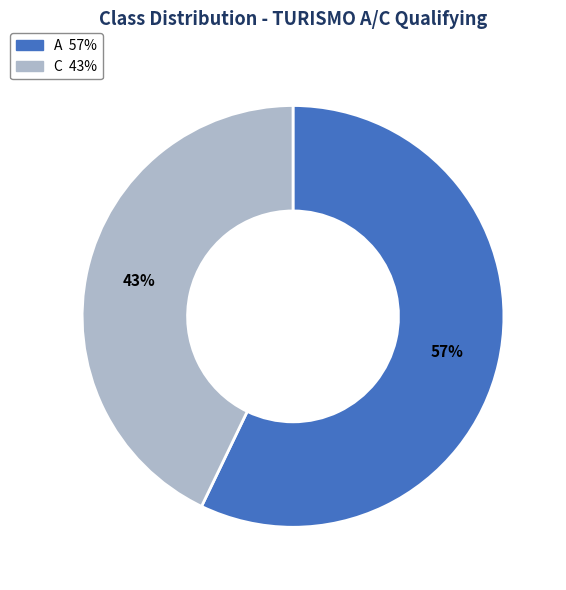

Between C and A, which is larger?

A